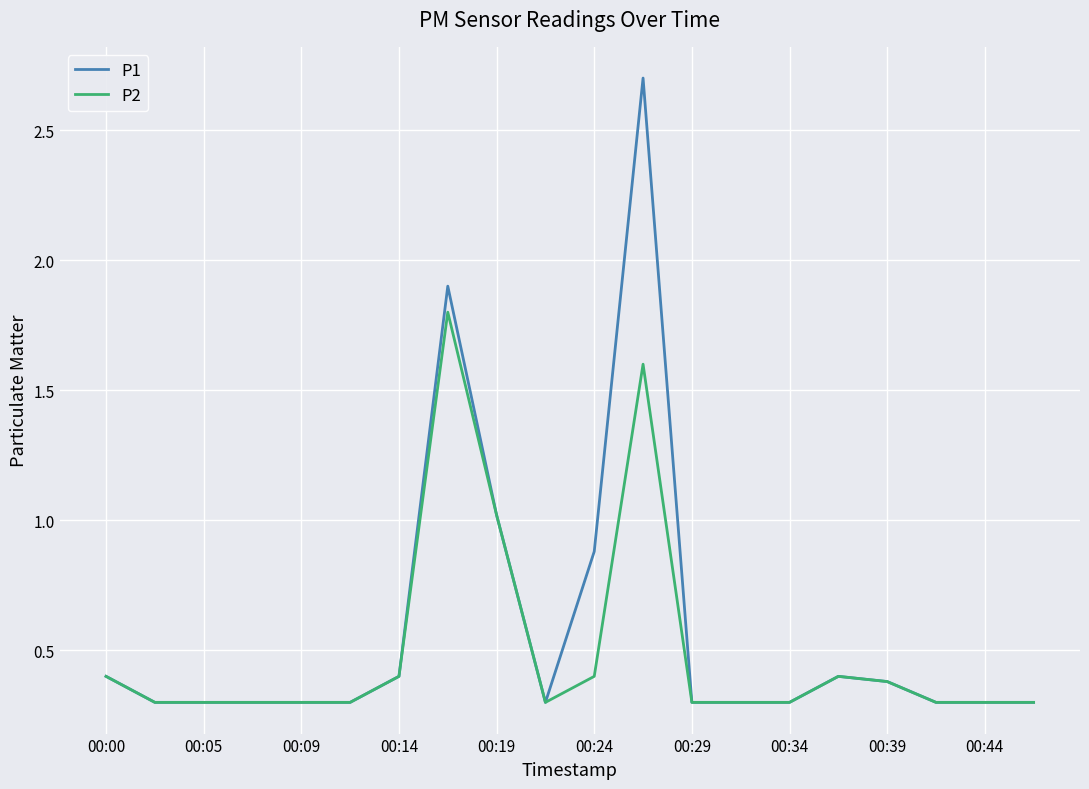

Rank the series by their maximum value, from lowest to highest.

P2, P1